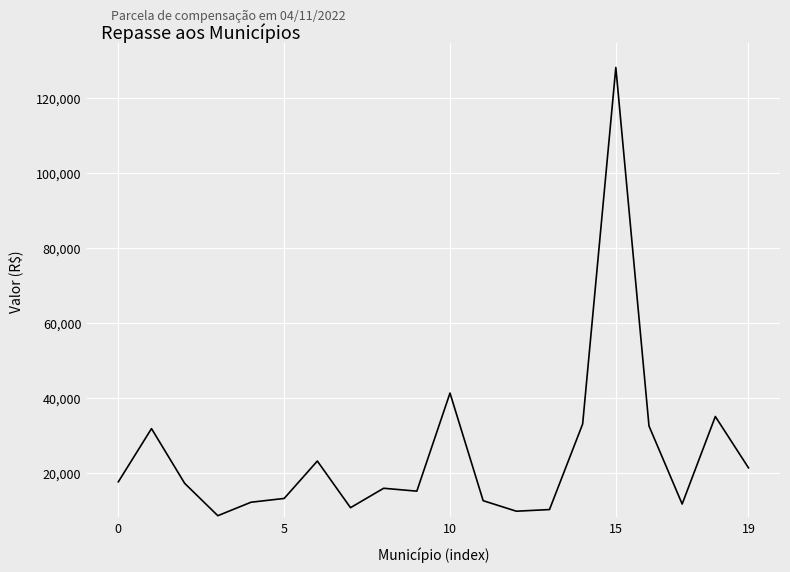

What is the maximum value shown in the chart?

128023.4